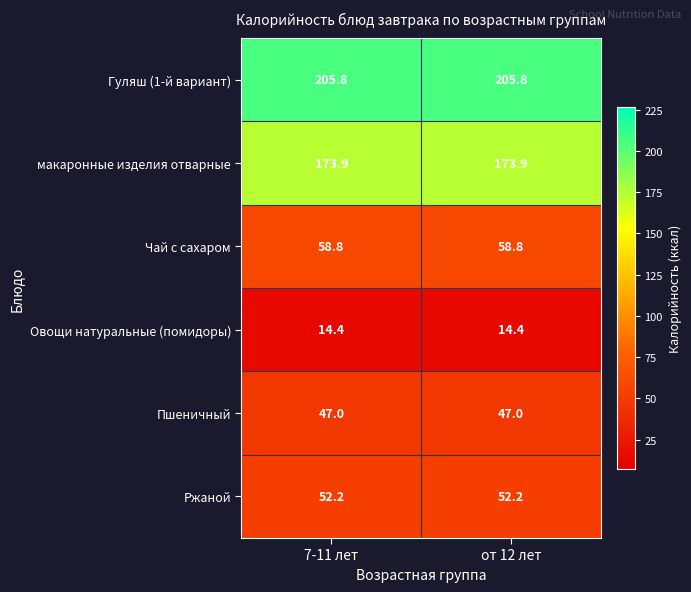

Rank the series by their maximum value, from highest to lowest.

Гуляш (1-й вариант), макаронные изделия отварные, Чай с сахаром, Ржаной, Пшеничный, Овощи натуральные (помидоры)